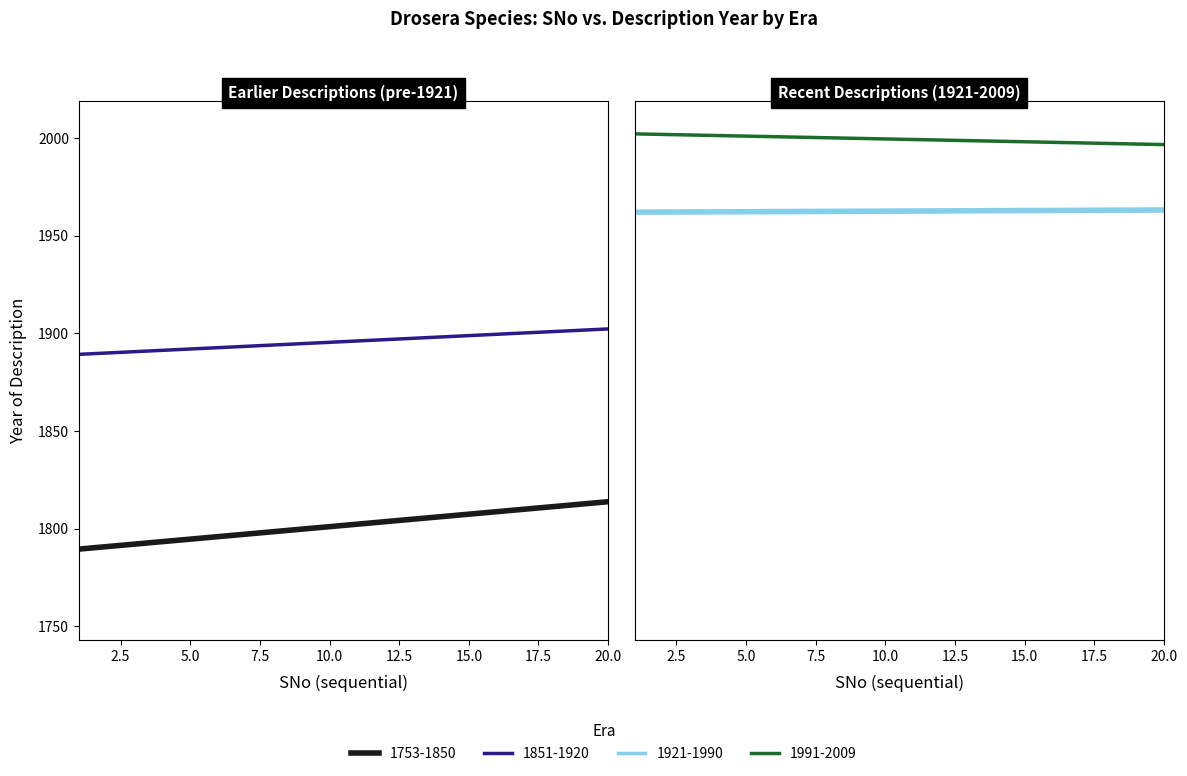

How many data points does each series have?

20